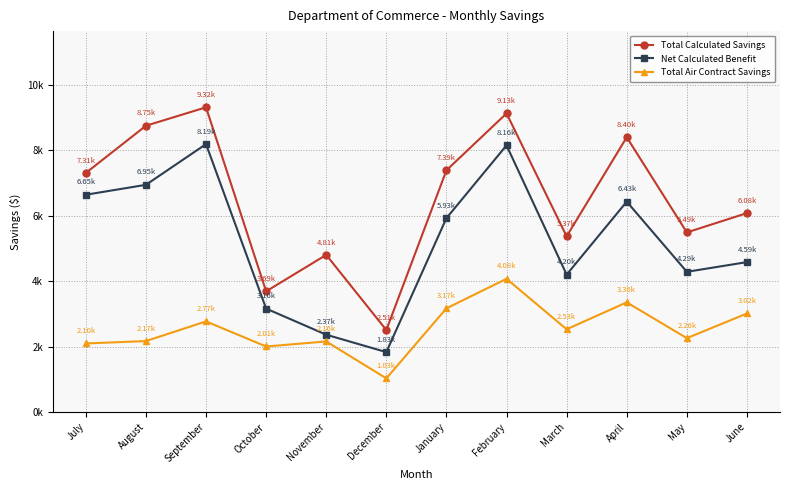

Reading right to left, what are all the values shown in this chart?

Total Calculated Savings: June=6083.8	May=5493.8	April=8403.3	March=5373.4	February=9132.1	January=7392.2	December=2508.2	November=4806.8	October=3692.1	September=9318.1	August=8754.4	July=7311.4
Net Calculated Benefit: June=4585.8	May=4289.4	April=6434.2	March=4203.9	February=8155.1	January=5930.1	December=1834.0	November=2366.6	October=3164.6	September=8193.3	August=6948.5	July=6645.4
Total Air Contract Savings: June=3015.3	May=2261.3	April=3355.8	March=2532.2	February=4075.7	January=3172.2	December=1031.3	November=2160.6	October=2006.3	September=2773.4	August=2172.3	July=2098.5